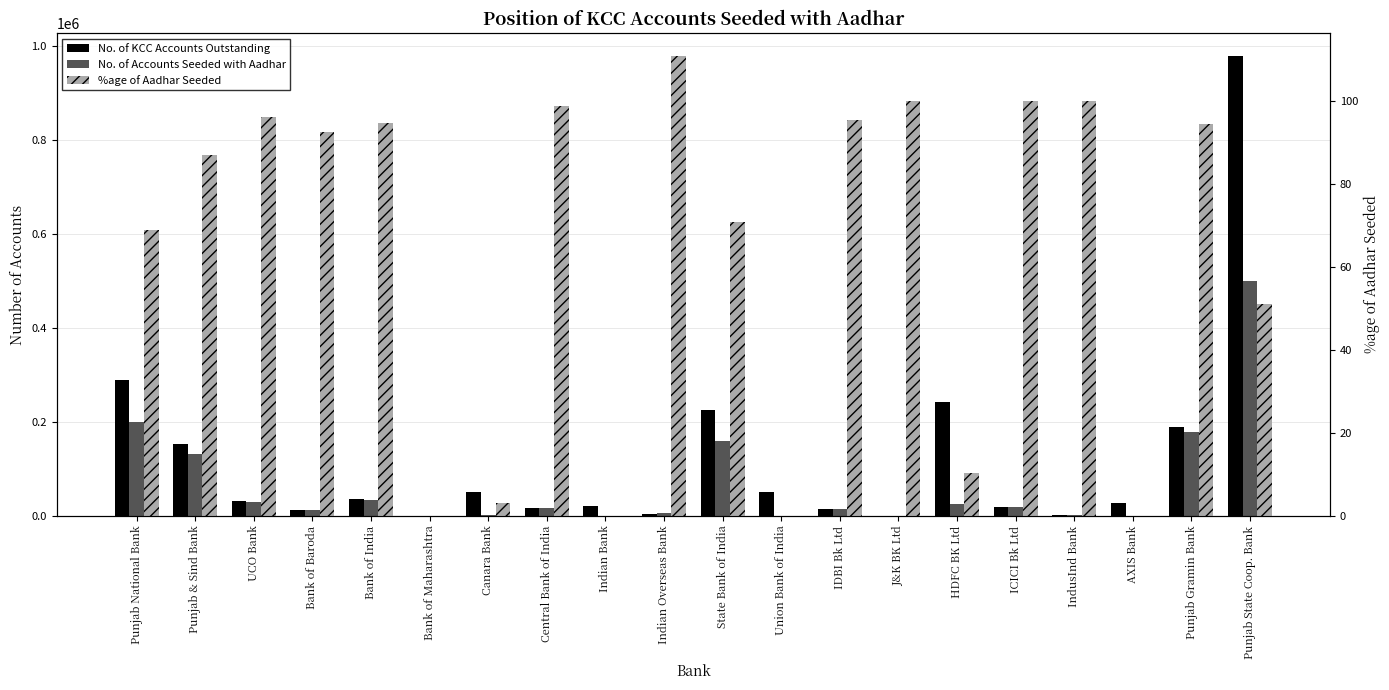

At how many categories does at least one series exceed 601939?

1